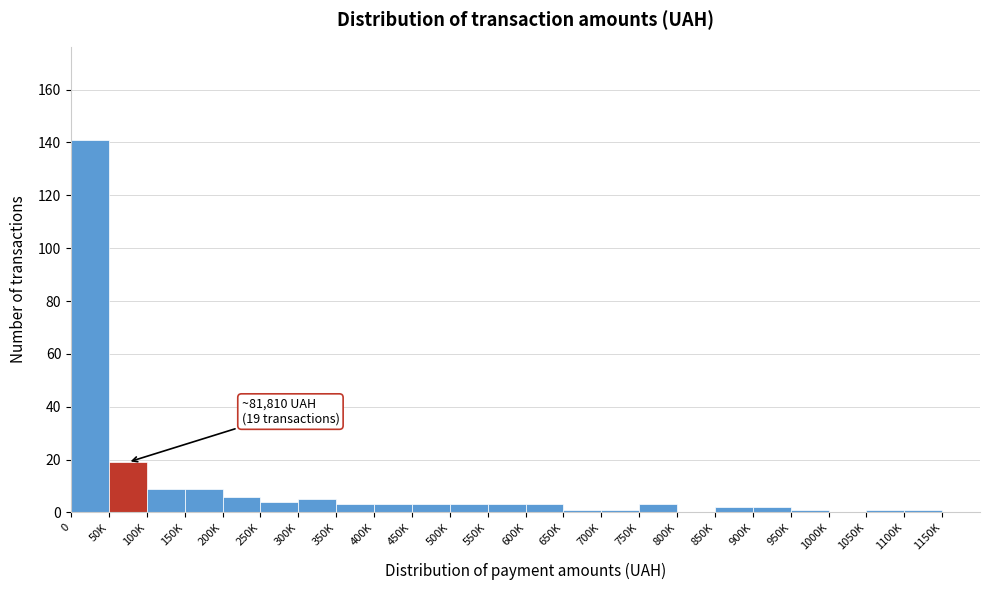

Reading right to left, transcribe all the data shown in this chart.

1150K=0	1100K=1	1050K=1	1000K=0	950K=1	900K=2	850K=2	800K=0	750K=3	700K=1	650K=1	600K=3	550K=3	500K=3	450K=3	400K=3	350K=3	300K=5	250K=4	200K=6	150K=9	100K=9	50K=19	0=141